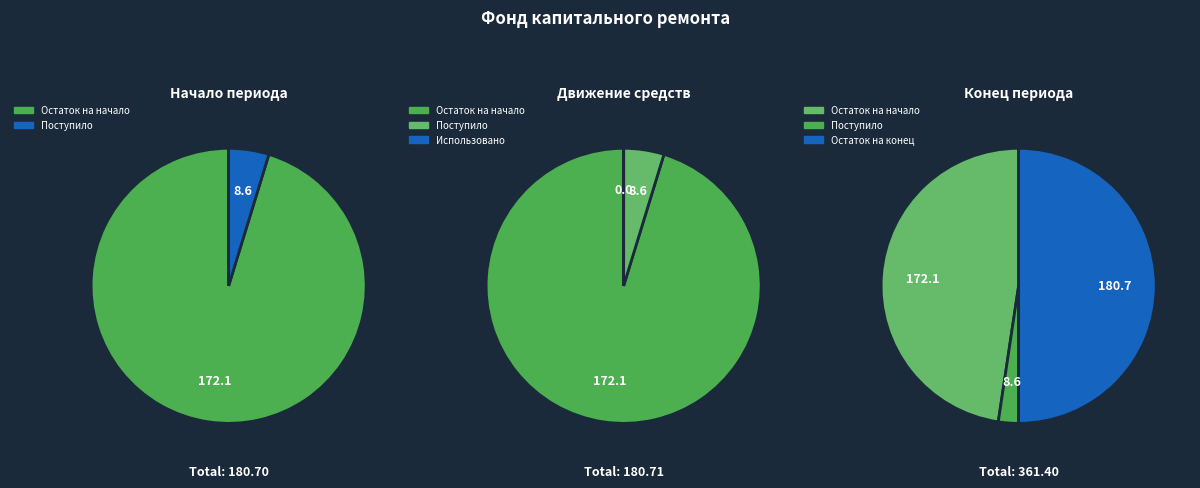

How many segments does this pie chart have?

4